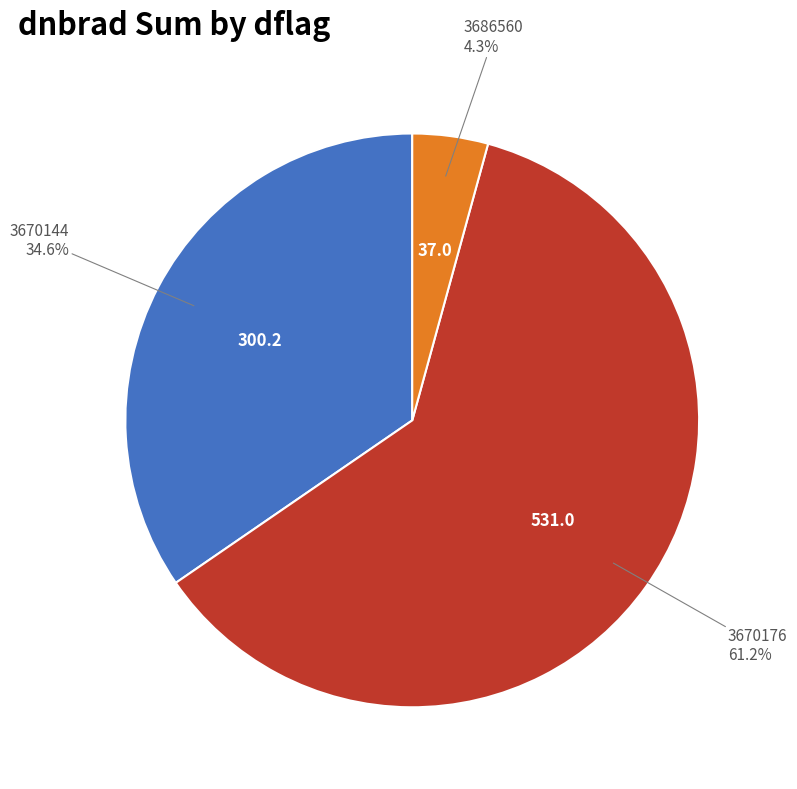

Does any single category account for the majority?

Yes